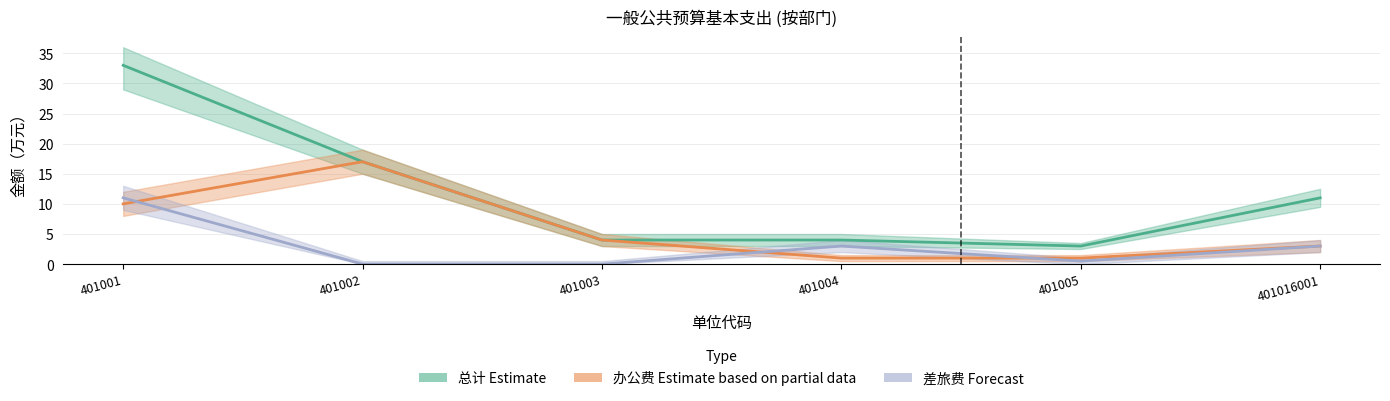

What value does the 总计 (Estimate) series have at 401004?

4.0